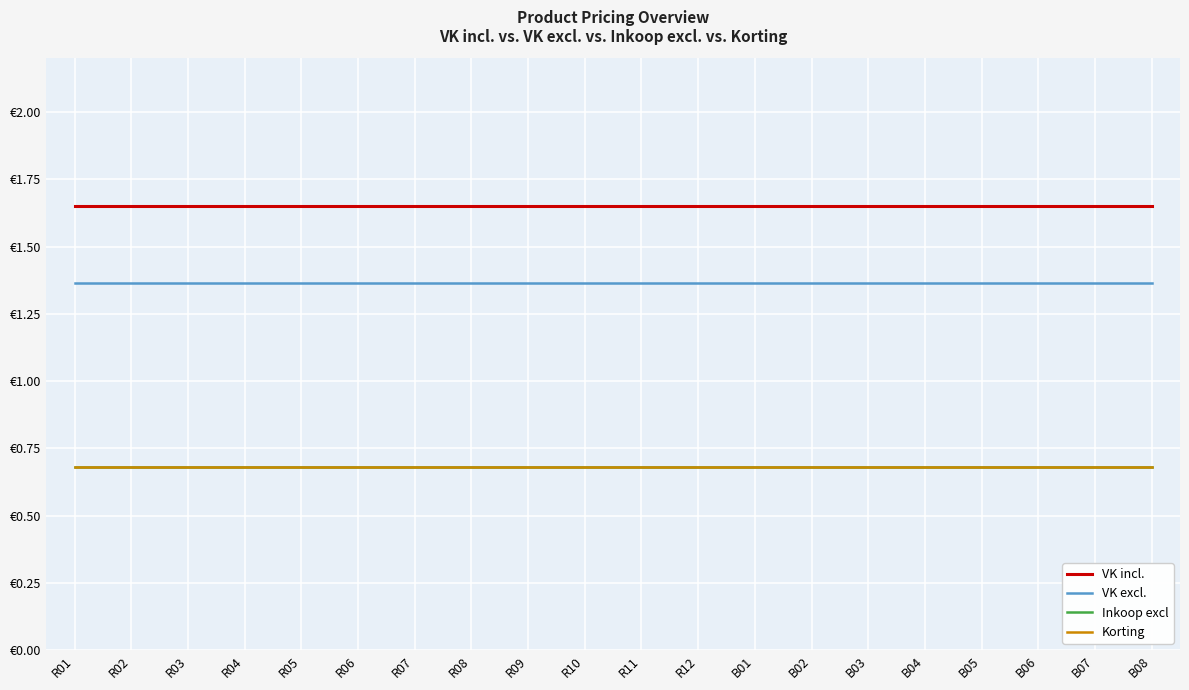

Is this an area chart (filled region under the line)?

No